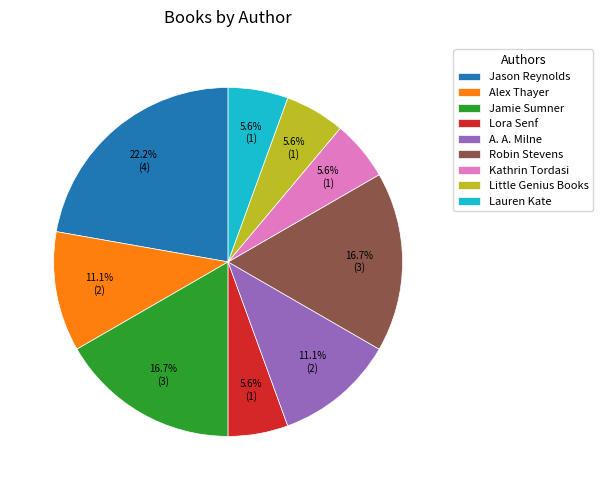

Between Little Genius Books and Jason Reynolds, which is larger?

Jason Reynolds